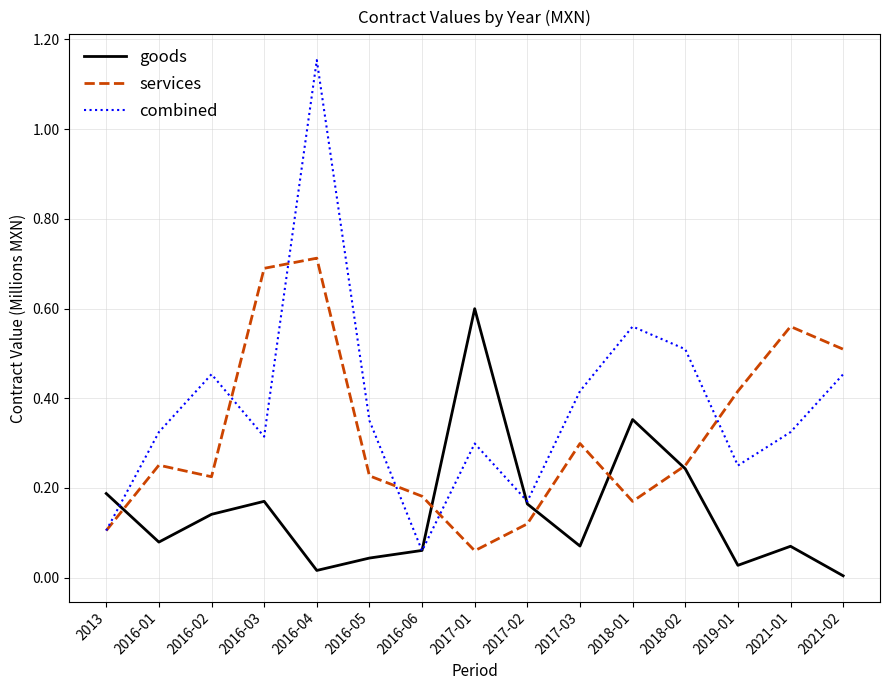

At which label does goods reach its peak?

2017-01